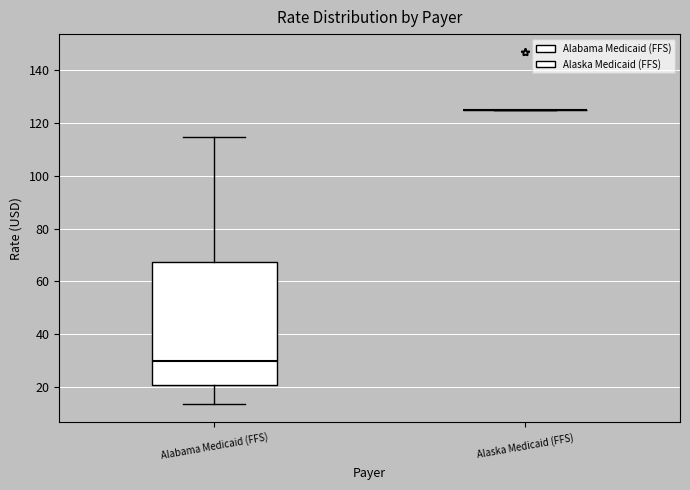

Reading left to right, read every box against the y-axis: the position of its median line, the range the box covers, and the ends of its whiskers. The values are not printed on the chart, so give them approximately, as read against the axis.

Alabama Medicaid (FFS): median 30, box 20 to 68, whiskers 14 to 114
Alaska Medicaid (FFS): box collapsed to a line at 124, whiskers 124 to 124